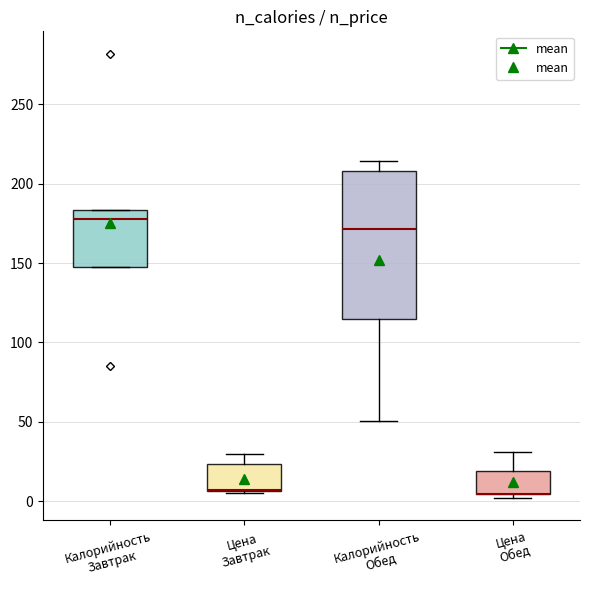

Reading left to right, transcribe this box plot: for each box, give where its median line is, the range the box spans, and where its two whiskers end, as read against the y-axis. The values are not printed on the chart, so give them approximately, as read against the axis.

Калорийность Завтрак: median 180, box 145 to 185, whiskers 145 to 185
Цена Завтрак: median 5 (drawn on the box's lower edge), box 5 to 25, whiskers 5 to 30
Калорийность Обед: median 170, box 115 to 210, whiskers 50 to 215
Цена Обед: median 5 (drawn on the box's lower edge), box 5 to 20, whiskers 0 to 30